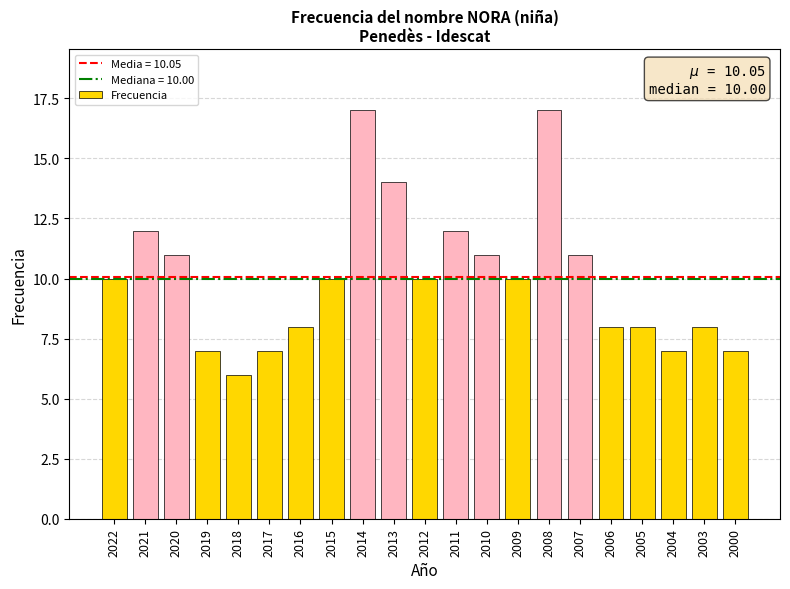

What is the value of the 11th bar from the left?

10